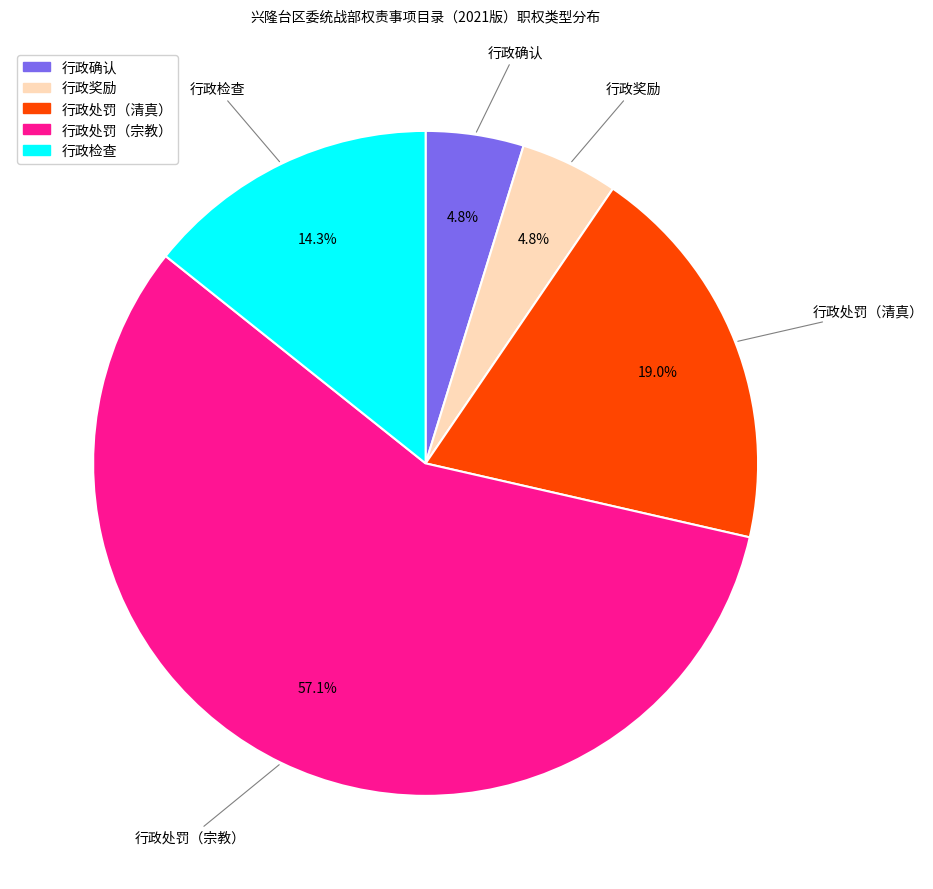

Is there any slice that represents more than half of the pie?

Yes